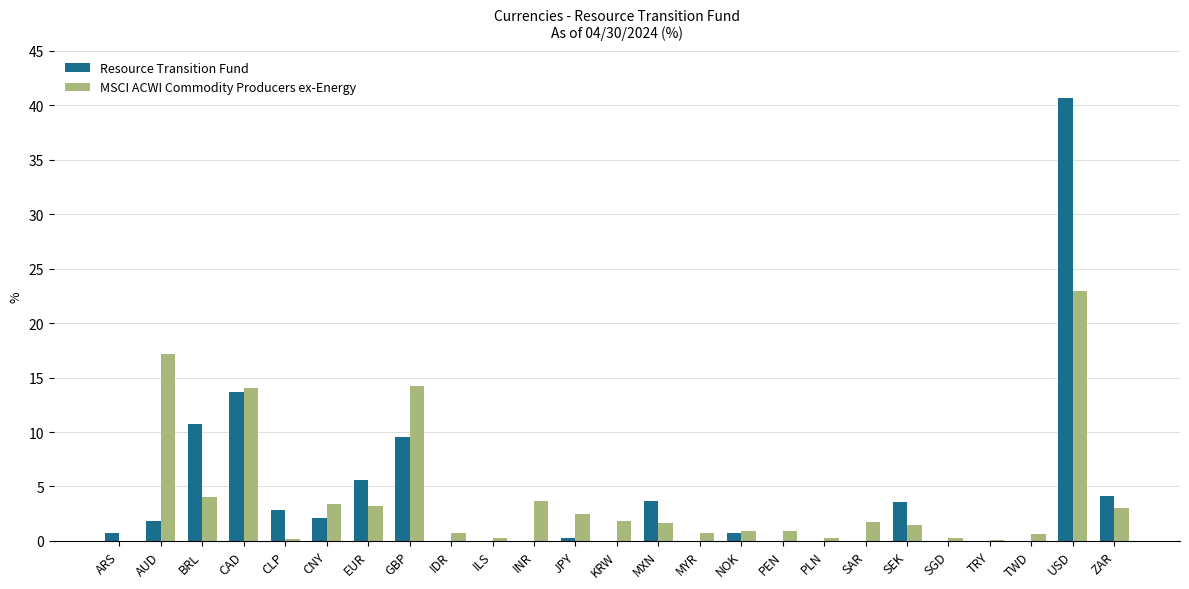

What is the difference between the MSCI ACWI Commodity Producers ex-Energy values at TRY and KRW?

1.7